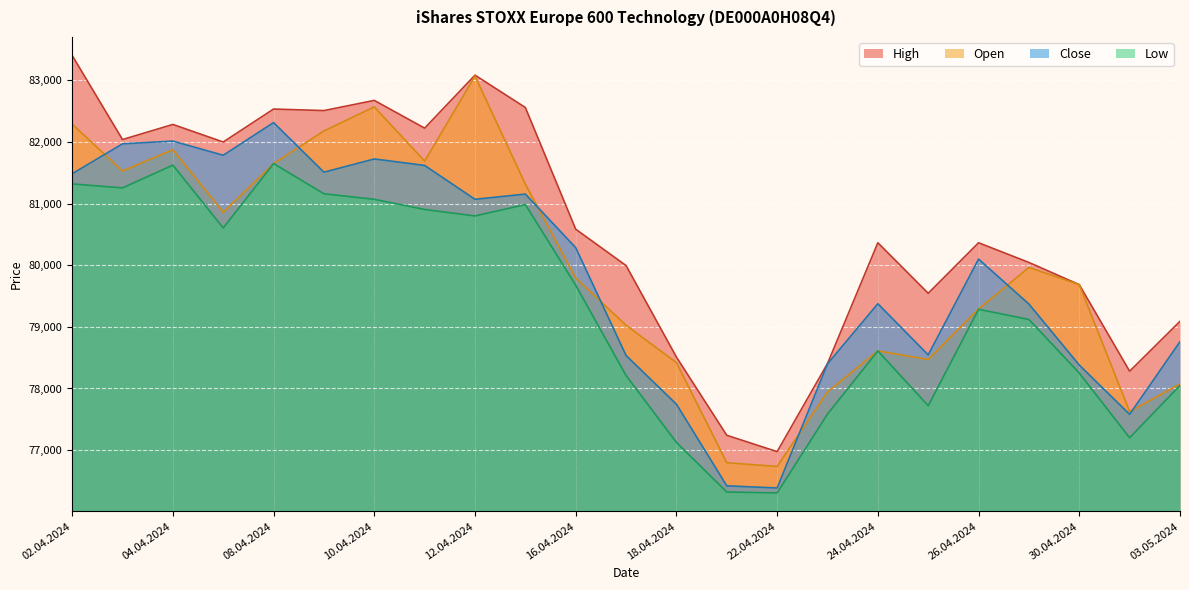

At 10.04.2024, list the series in order from largest to smallest.

High, Open, Close, Low